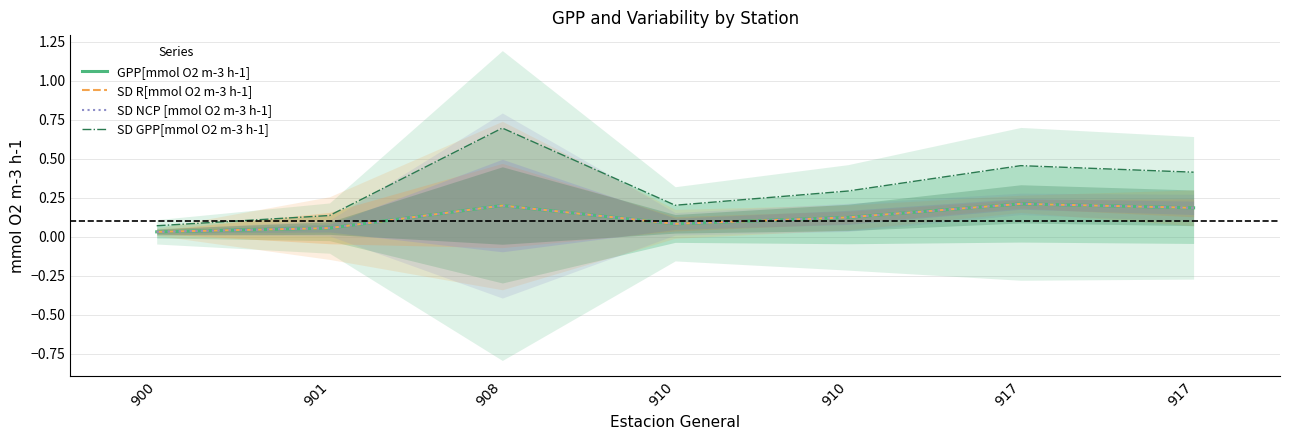

List the labels in order of GPP[mmol O2 m-3 h-1] value, smallest first.

900, 901, 910, 910, 917, 908, 917